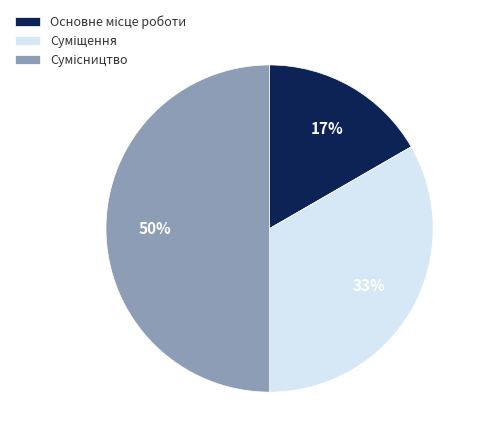

To the nearest percent, what is the difference between the largest and smallest slice percentages?

33%